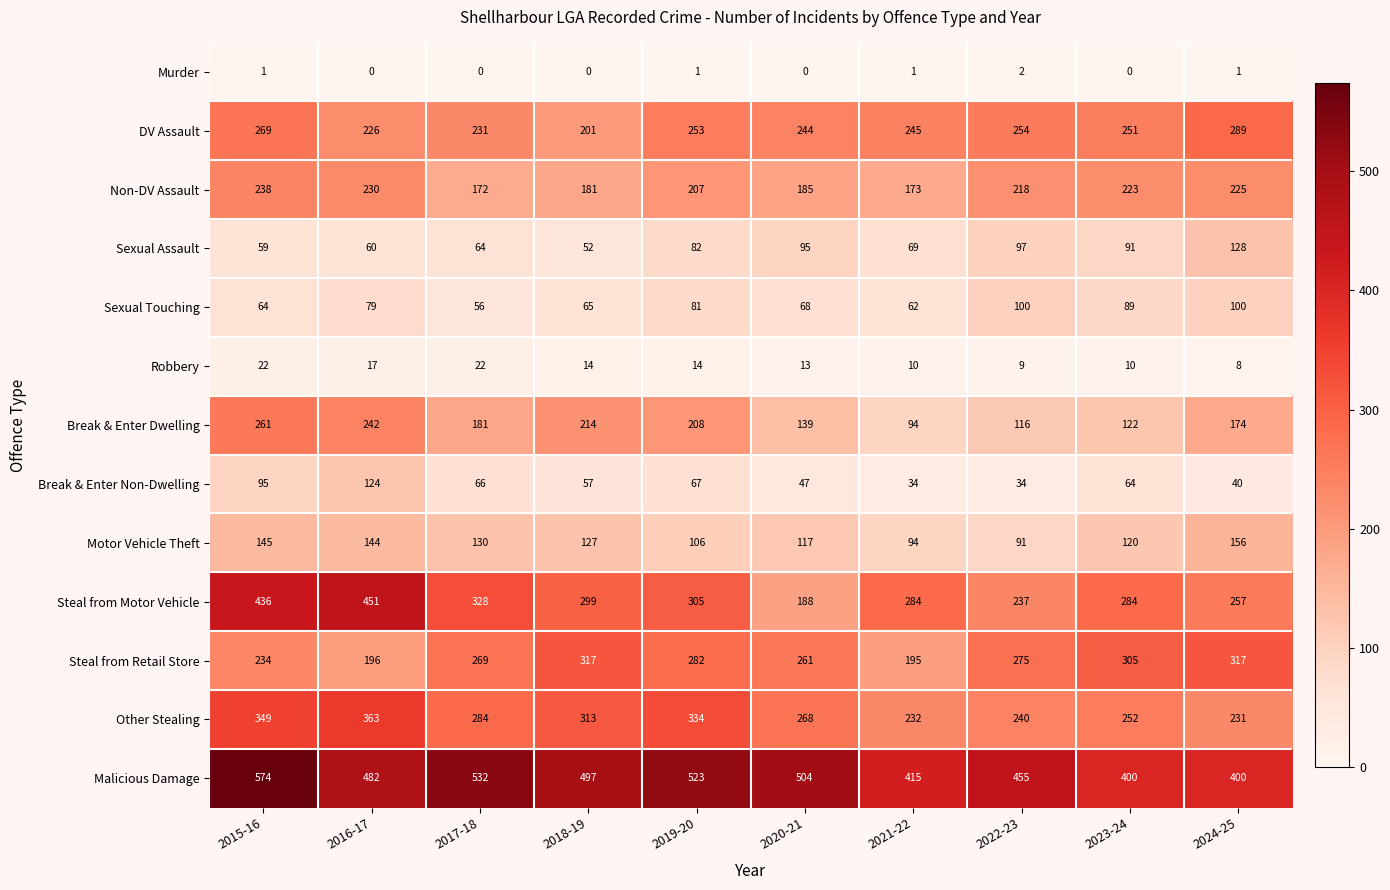

The value of Non-DV Assault at 2024-25 is 225. True or false?

True